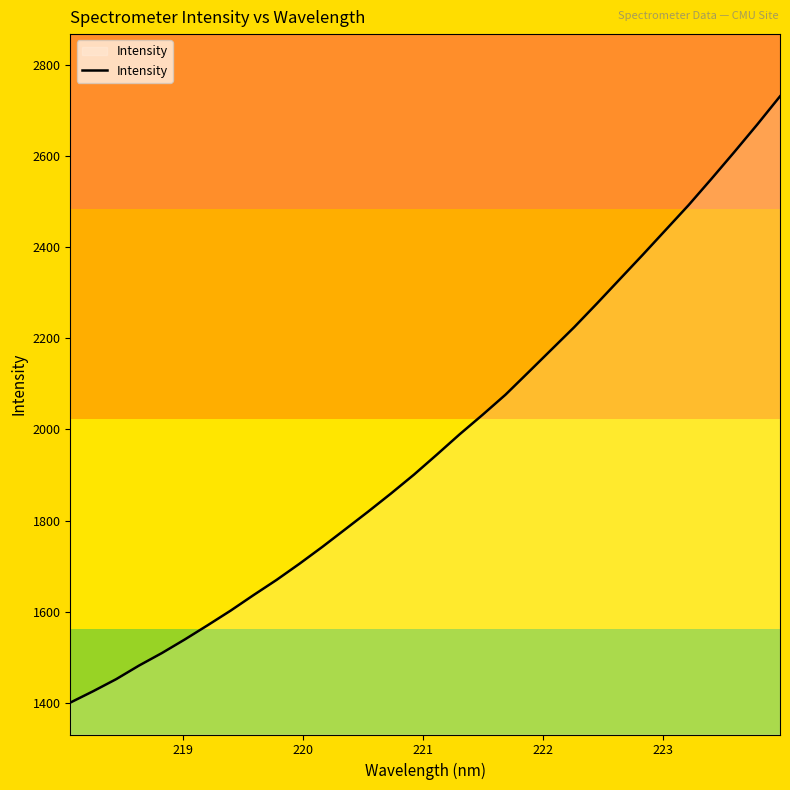

What is the average value?

1973.2